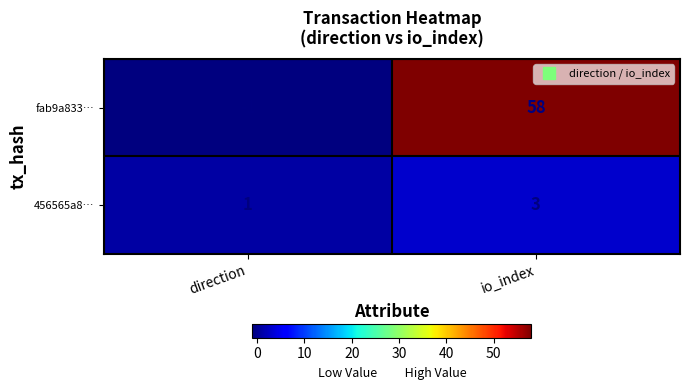

Read the fab9a833… value at io_index, to the nearest 10.

60